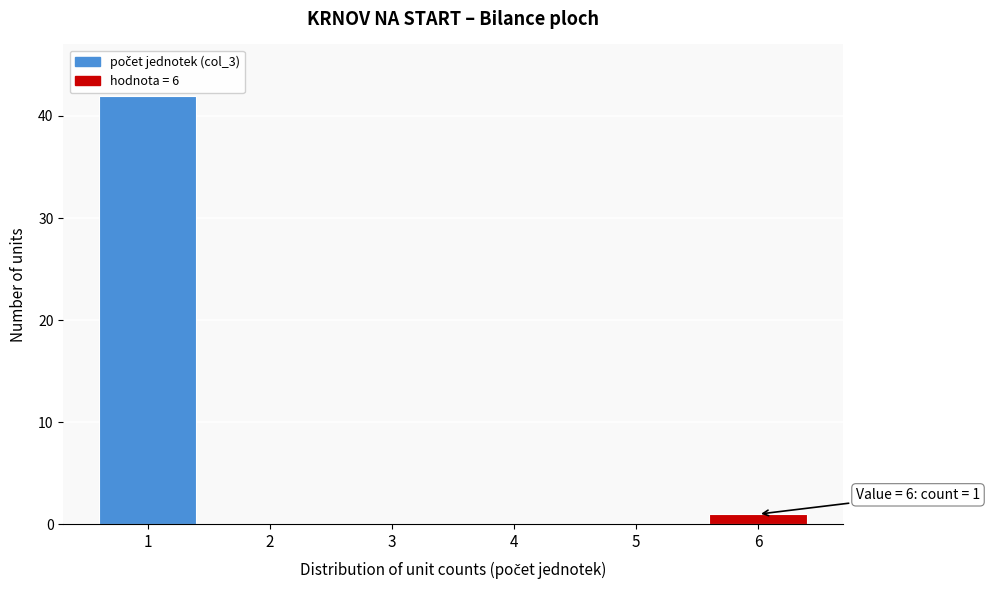

Reading left to right, transcribe all the data shown in this chart.

1=42	2=0	3=0	4=0	5=0	6=1